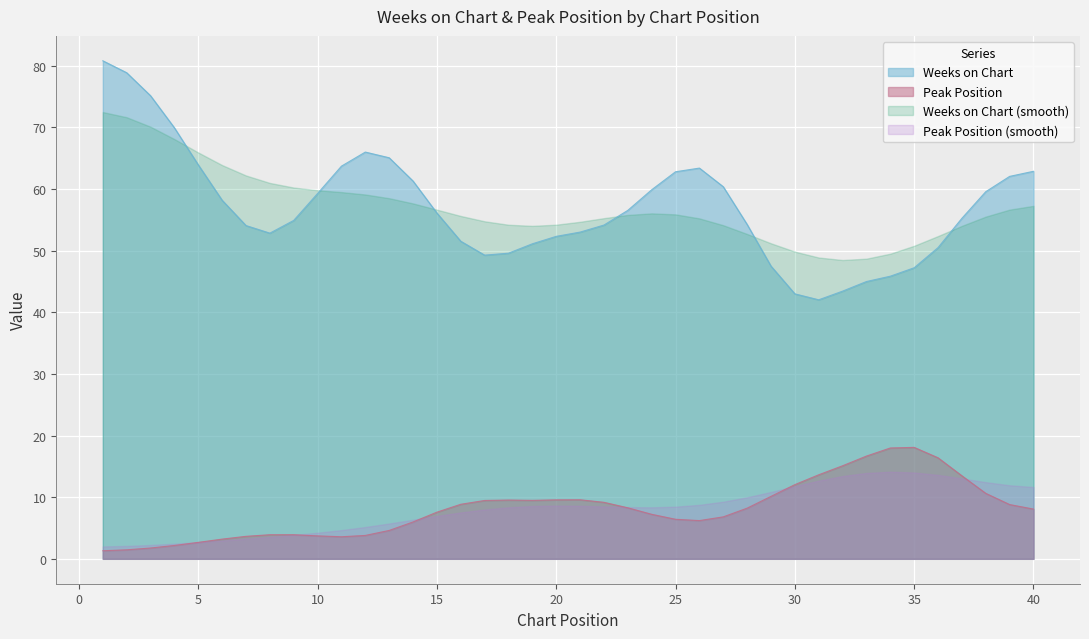

What is the highest value of the Peak Position (smooth) series?

14.1